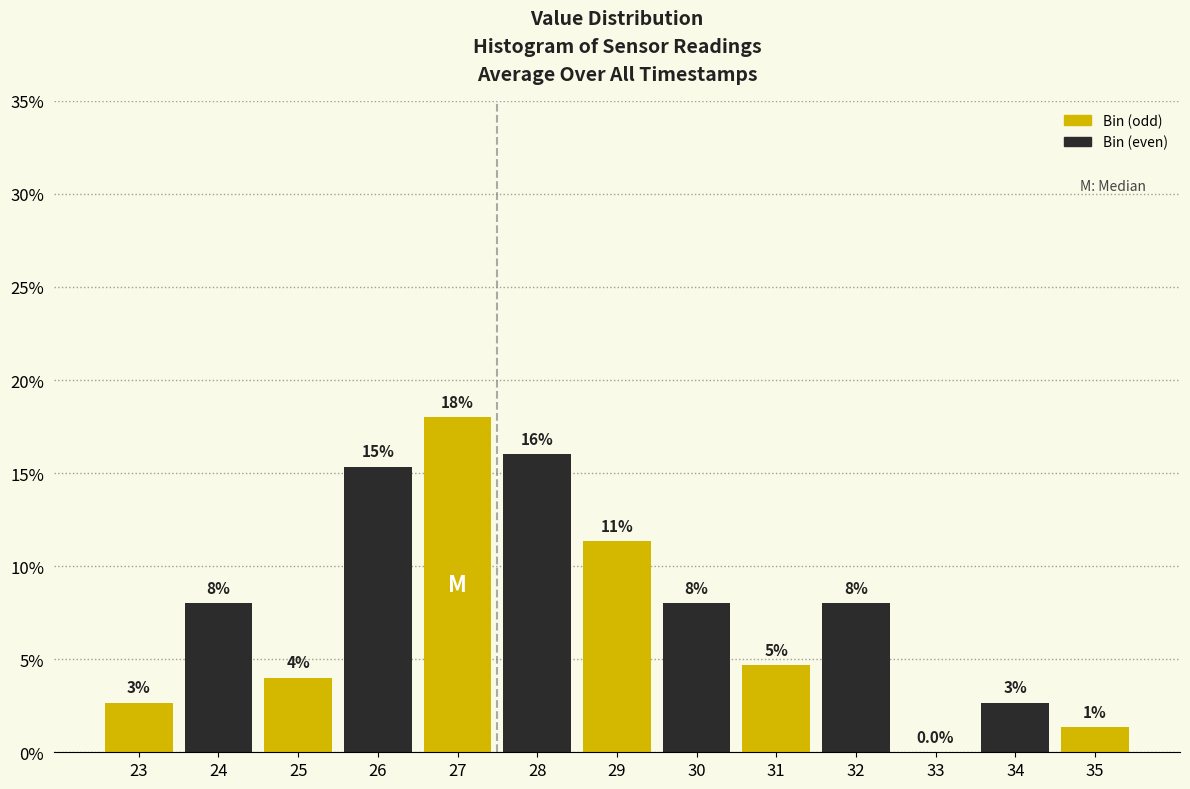

What is the sum of the values at 35 and 34?

4.0